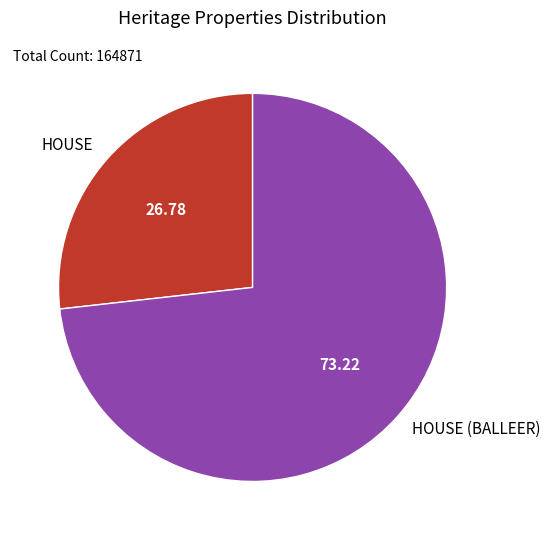

How many slices are in this pie chart?

2